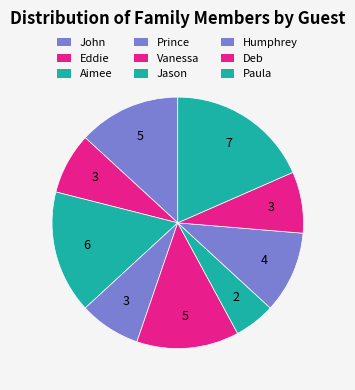

What percentage is the Jason slice, to the nearest percent?

5%